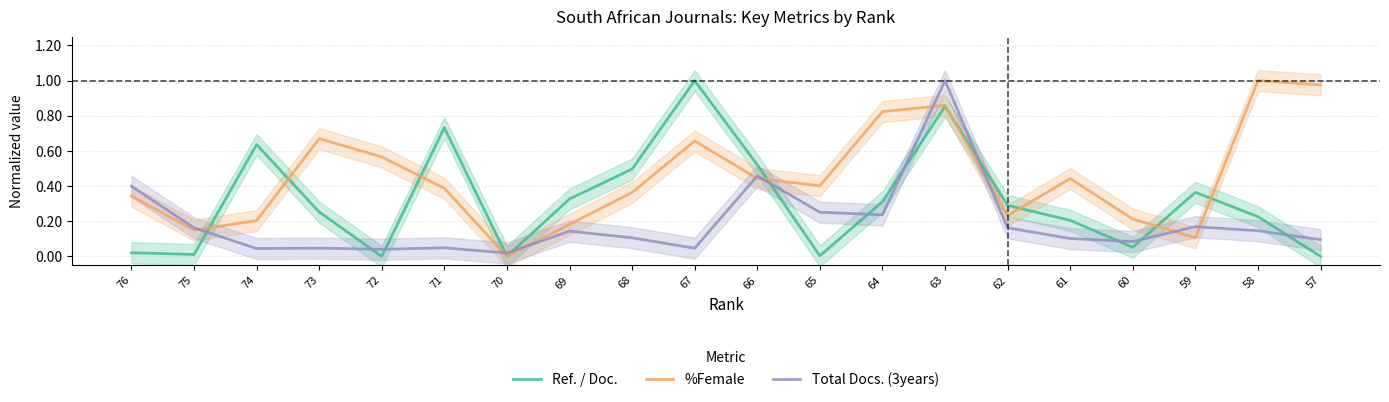

At which category does the chart reach its peak across all series?

67